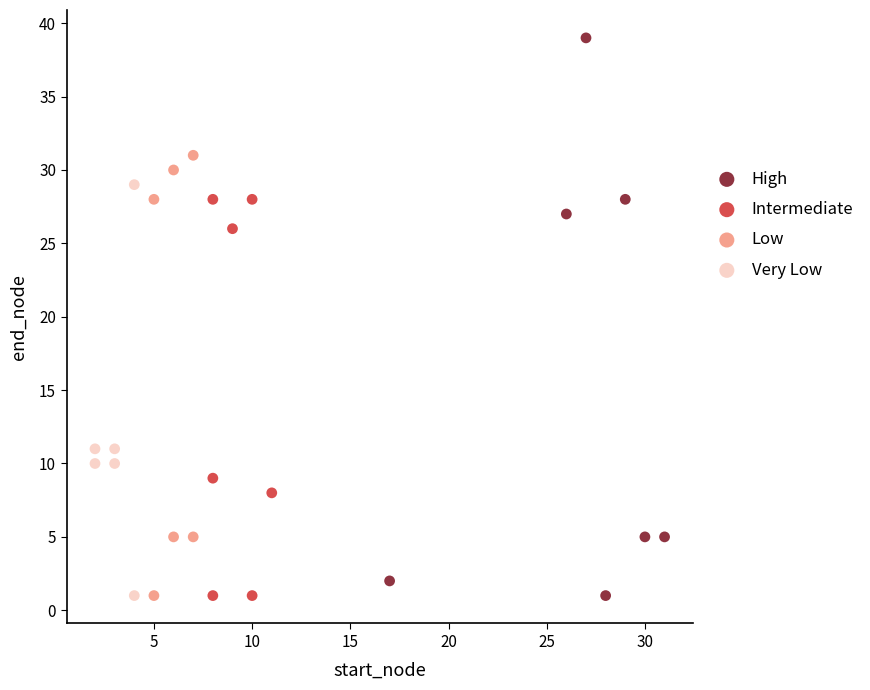

Which series has the largest Y range (max minus min)?

High